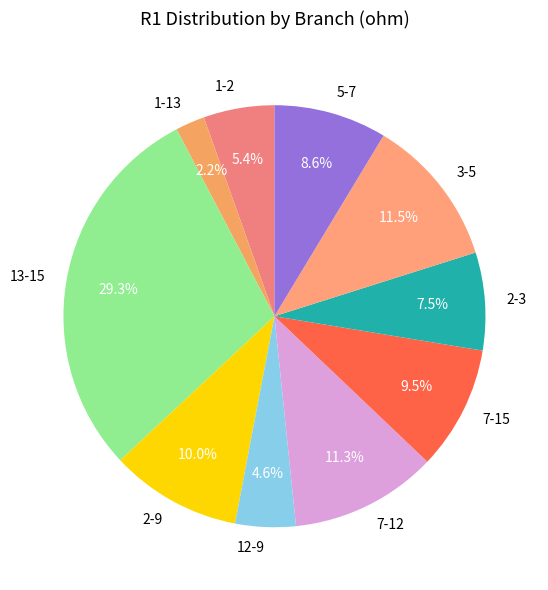

What percentage is the 12-9 slice, to the nearest percent?

5%